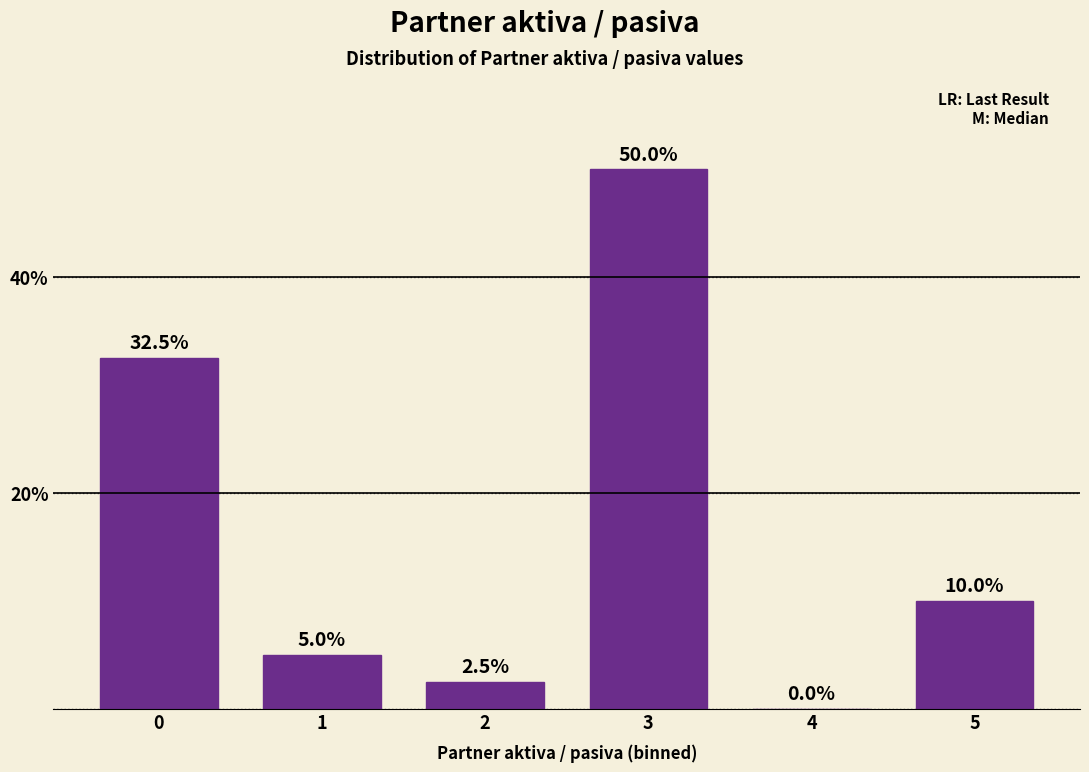

Reading left to right, transcribe all the data shown in this chart.

0=32.5	1=5.0	2=2.5	3=50.0	4=0.0	5=10.0